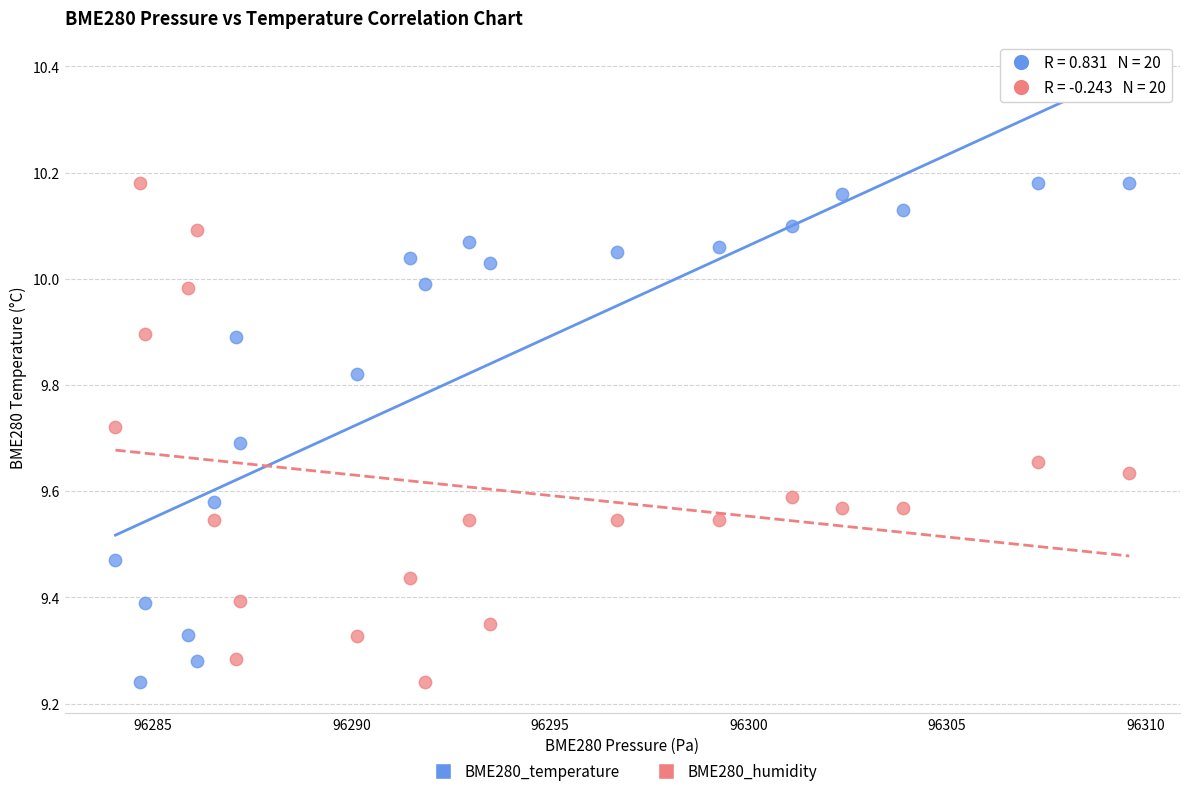

What is the X range (max minus min) for the scatter plot?

25.5